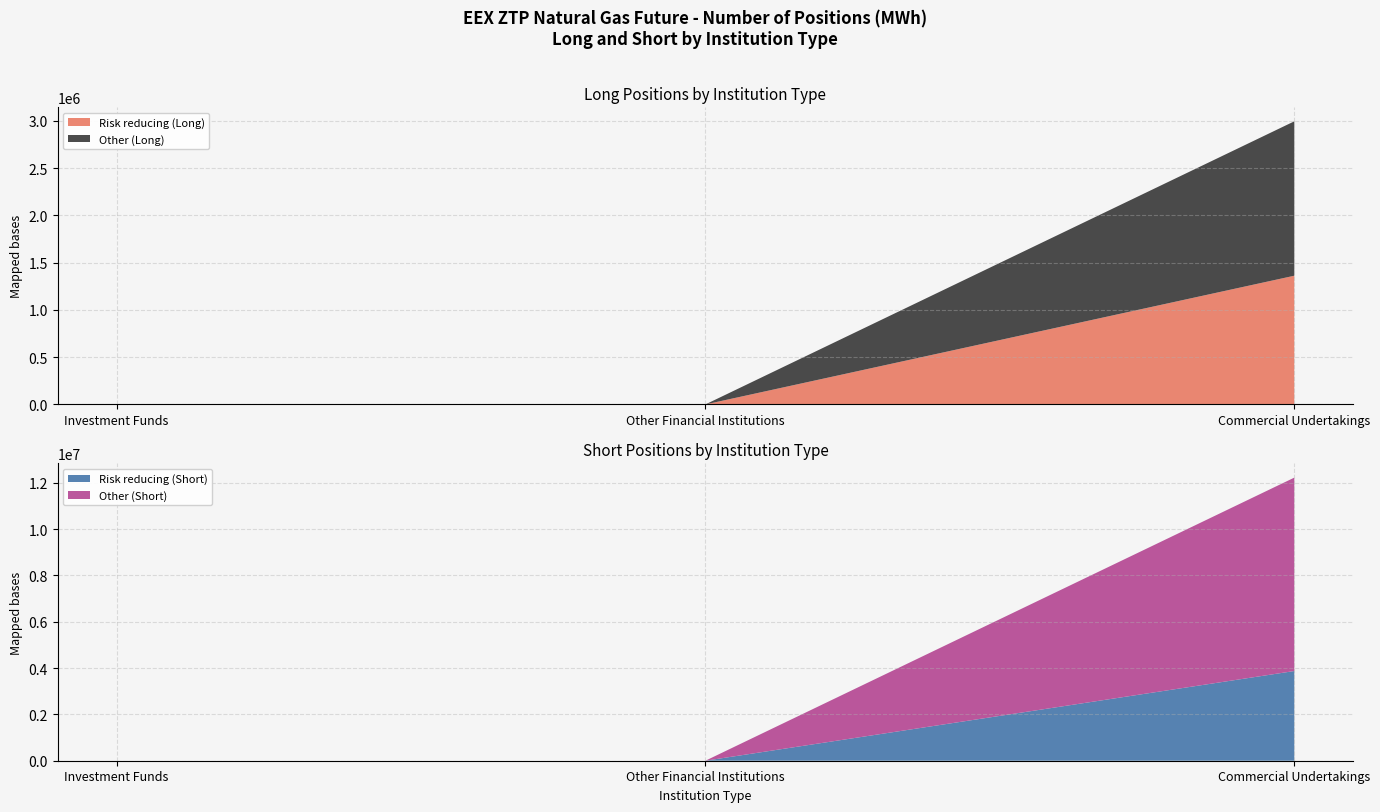

Reading left to right, transcribe all the data shown in this chart.

Risk reducing (Long): 0	0	1362170
Other (Long): 0	0	1634210
Risk reducing (Short): 0	0	3871895
Other (Short): 0	0	8347920